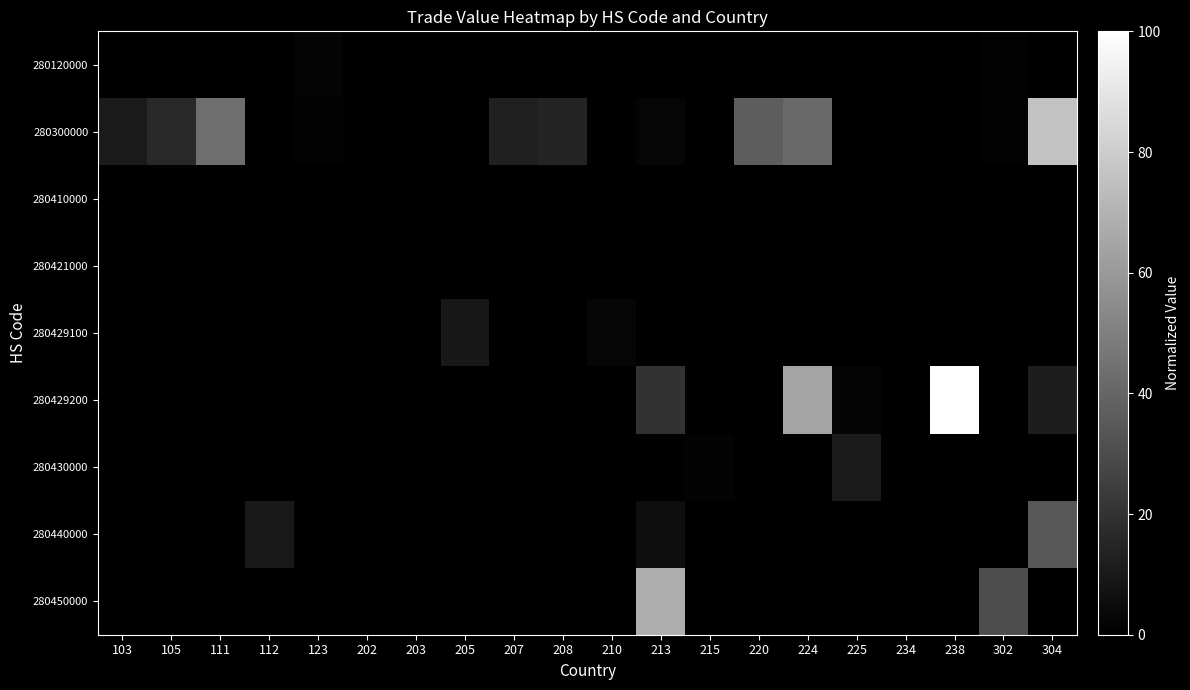

Reading left to right, extract all data points from this chart.

280120000: 103=0.0	105=0.0	111=0.0	112=0.0	123=1.9	202=0.0	203=0.0	205=0.0	207=0.0	208=0.0	210=0.0	213=0.0	215=0.0	220=0.0	224=0.0	225=0.0	234=0.0	238=0.0	302=1.1	304=0.0
280300000: 103=10.3	105=16.0	111=43.1	112=0.4	123=0.8	202=0.0	203=0.0	205=0.0	207=12.8	208=14.7	210=0.5	213=2.3	215=0.0	220=36.4	224=41.7	225=0.0	234=0.0	238=0.0	302=0.9	304=76.0
280410000: 103=0.0	105=0.0	111=0.0	112=0.0	123=0.0	202=0.4	203=0.0	205=0.0	207=0.0	208=0.0	210=0.0	213=0.0	215=0.0	220=0.0	224=0.0	225=0.0	234=0.0	238=0.0	302=0.0	304=0.0
280421000: 103=0.0	105=0.0	111=0.0	112=0.0	123=0.0	202=0.0	203=0.0	205=0.0	207=0.0	208=0.0	210=0.0	213=0.0	215=0.0	220=0.0	224=0.0	225=0.0	234=0.0	238=0.0	302=0.0	304=0.2
280429100: 103=0.0	105=0.0	111=0.0	112=0.0	123=0.0	202=0.0	203=0.0	205=9.5	207=0.0	208=0.0	210=2.5	213=0.0	215=0.0	220=0.0	224=0.0	225=0.0	234=0.0	238=0.0	302=0.0	304=0.7
280429200: 103=0.0	105=0.0	111=0.0	112=0.0	123=0.0	202=0.0	203=0.0	205=0.0	207=0.0	208=0.0	210=0.0	213=19.6	215=0.0	220=0.0	224=64.7	225=1.7	234=0.0	238=100.0	302=0.0	304=11.4
280430000: 103=0.2	105=0.0	111=0.0	112=0.0	123=0.0	202=0.0	203=0.3	205=0.0	207=0.0	208=0.0	210=0.0	213=0.4	215=1.5	220=0.0	224=0.0	225=10.7	234=0.0	238=0.0	302=0.0	304=0.6
280440000: 103=0.0	105=0.0	111=0.0	112=9.9	123=0.0	202=0.0	203=0.0	205=0.0	207=0.0	208=0.0	210=0.0	213=5.8	215=0.0	220=0.0	224=0.0	225=0.0	234=0.0	238=0.0	302=0.0	304=34.3
280450000: 103=0.0	105=0.3	111=0.0	112=0.0	123=0.0	202=0.0	203=0.0	205=0.0	207=0.0	208=0.0	210=0.0	213=68.2	215=0.0	220=0.0	224=0.2	225=0.0	234=0.3	238=0.0	302=30.2	304=0.0